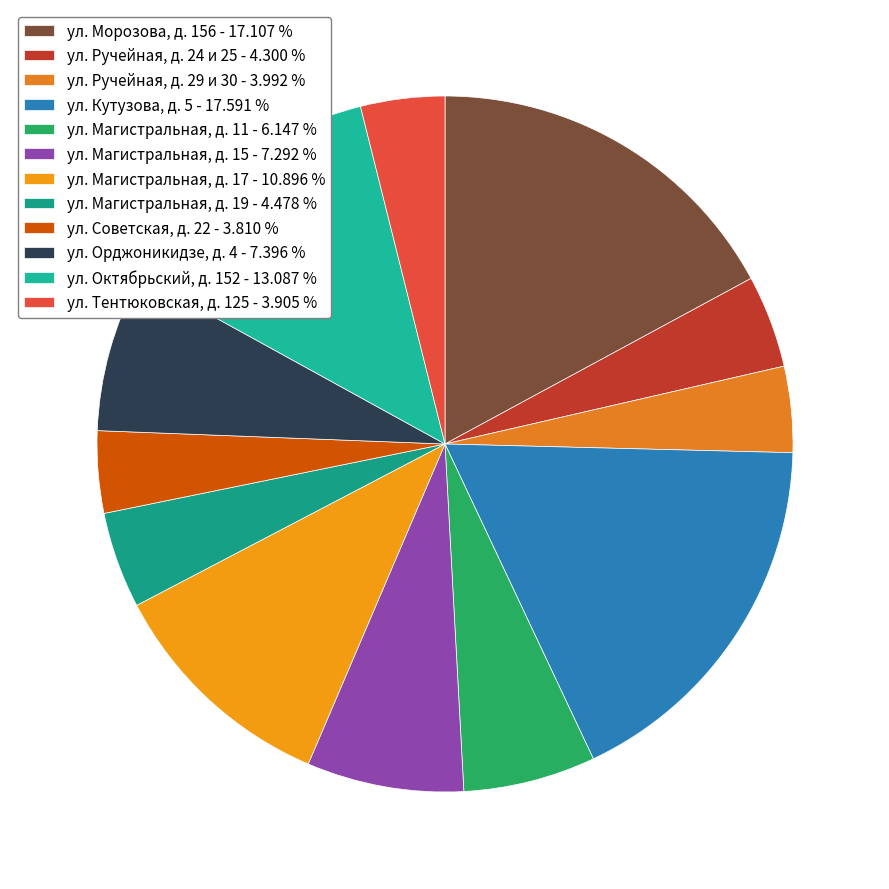

How many slices are in this pie chart?

12